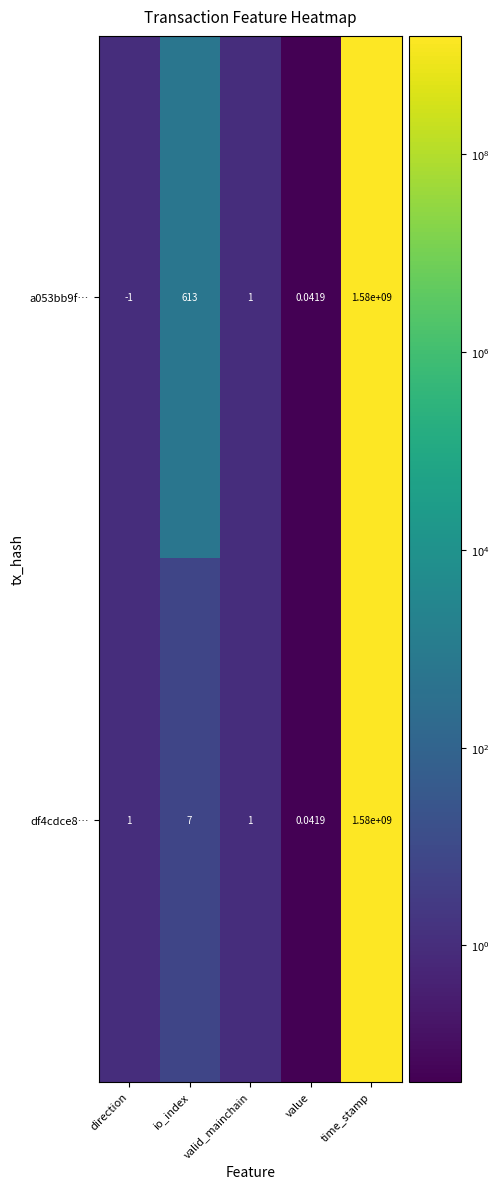

Is the value of a053bb9f… at valid_mainchain greater than the value of df4cdce8… at io_index?

No